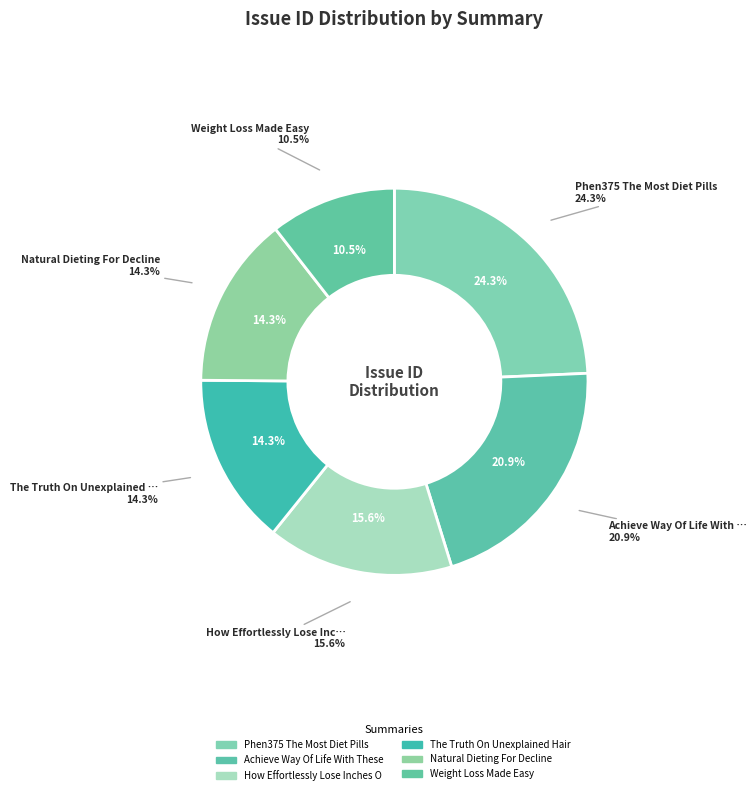

Between Achieve Way Of Life With These Handy Tips and The Truth On Unexplained Hair Loss, which is larger?

Achieve Way Of Life With These Handy Tips